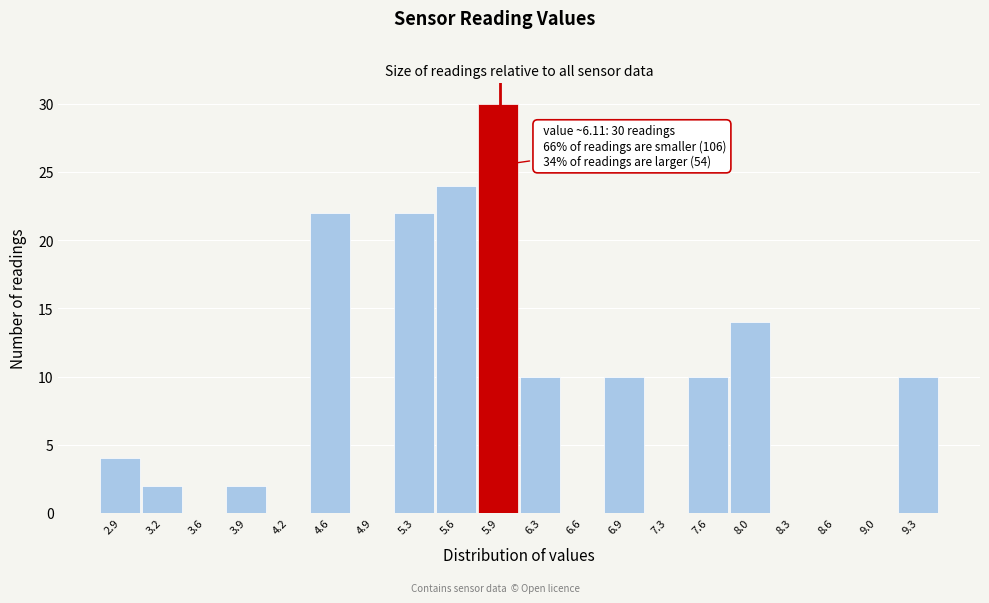

Reading right to left, what are all the values shown in this chart?

9.3=10	9.0=0	8.6=0	8.3=0	8.0=14	7.6=10	7.3=0	6.9=10	6.6=0	6.3=10	5.9=30	5.6=24	5.3=22	4.9=0	4.6=22	4.2=0	3.9=2	3.6=0	3.2=2	2.9=4